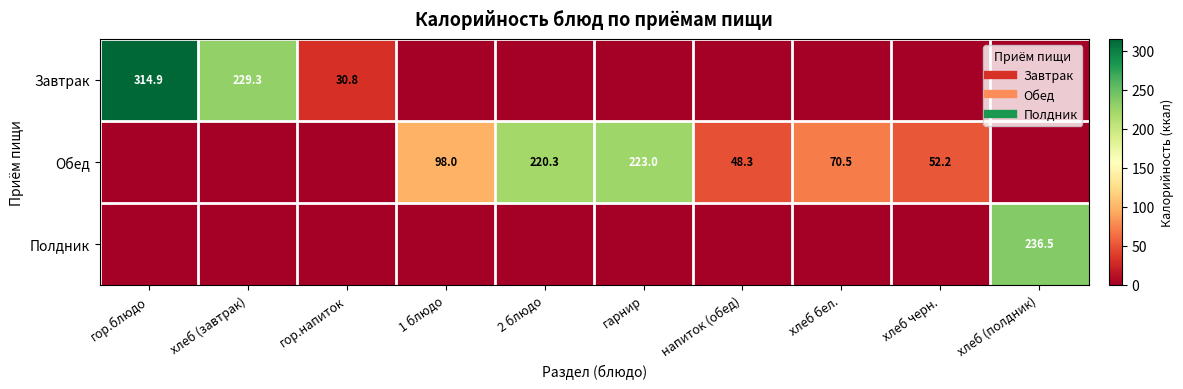

Between хлеб (завтрак) and гор.напиток, which series saw the biggest shift?

Завтрак